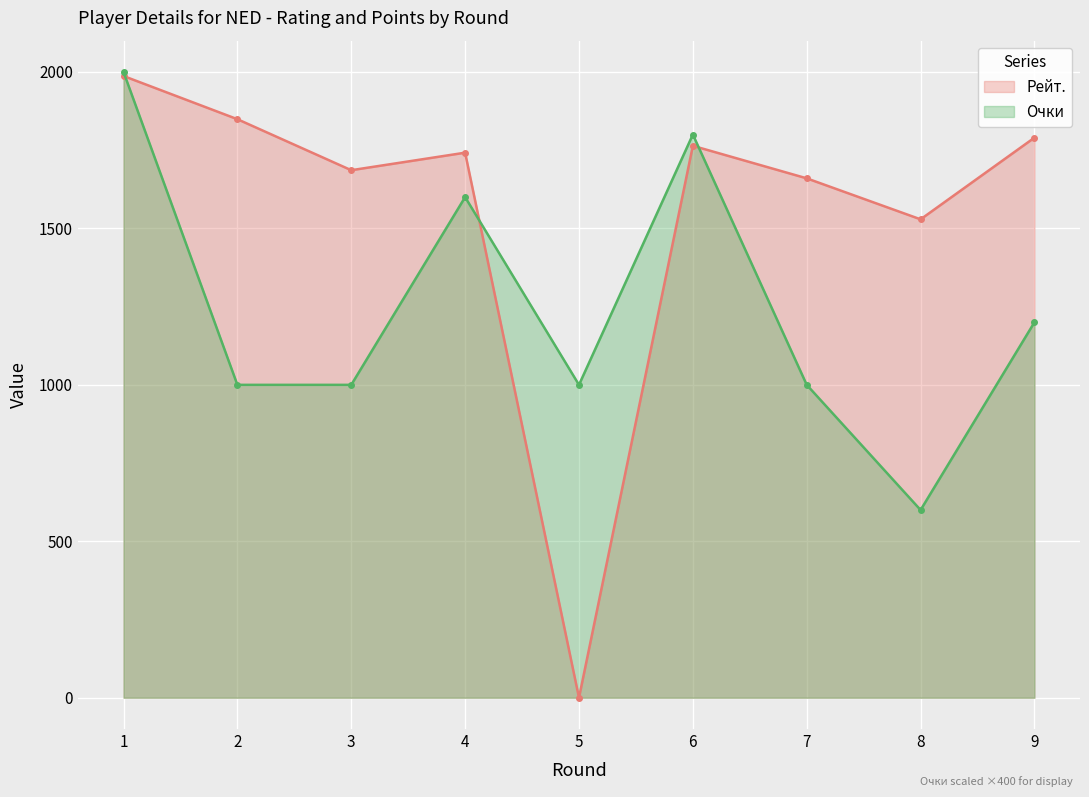

Reading left to right, extract all data points from this chart.

Рейт.: 1987	1849	1686	1742	0	1764	1660	1529	1790
Очки: 2000	1000	1000	1600	1000	1800	1000	600	1200